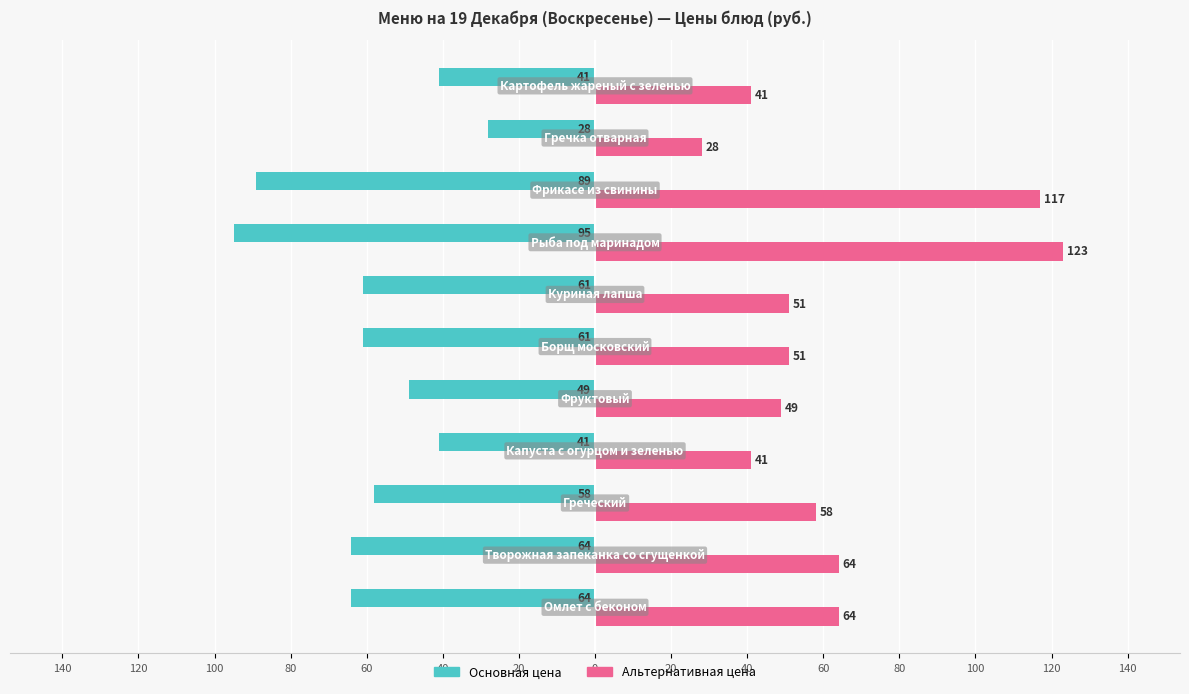

What are all the series names shown in the legend?

Основная цена, Альтернативная цена